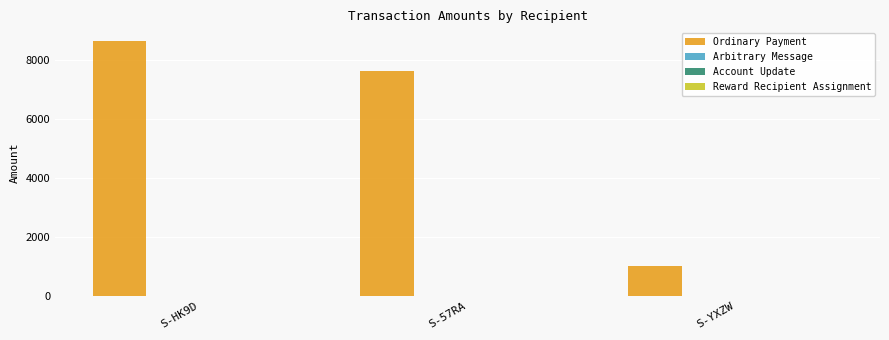

What is the value of the 1st bar from the left?

8634.7